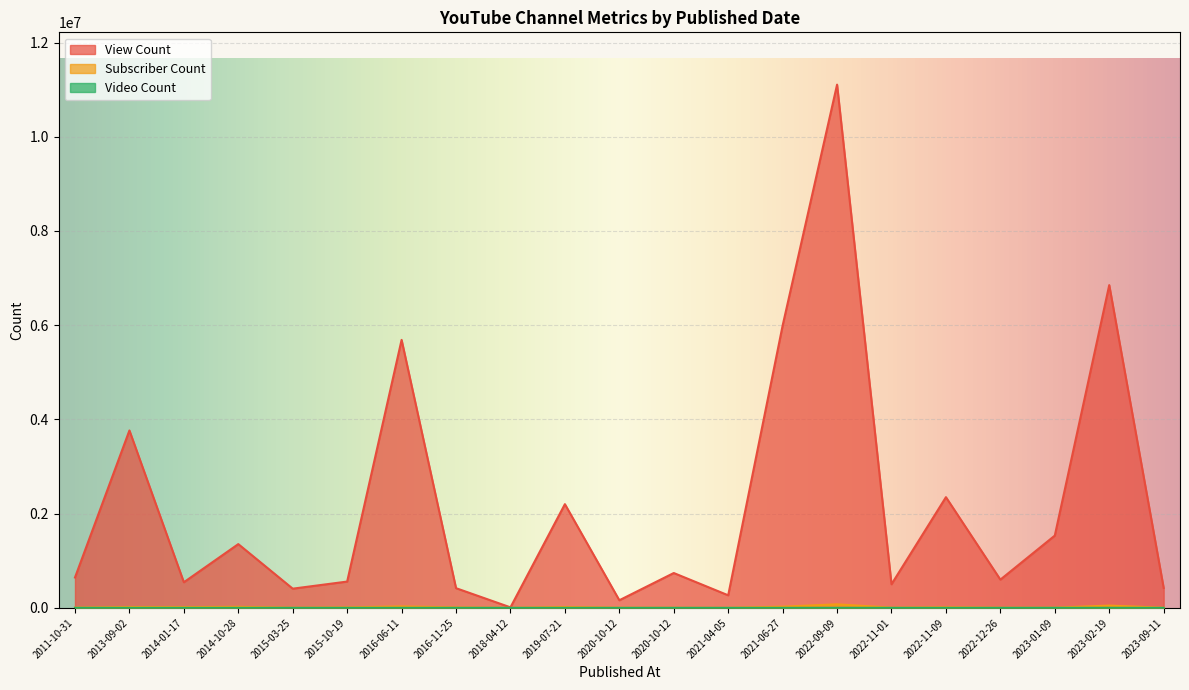

How many data points in Subscriber Count are above 9050?

10